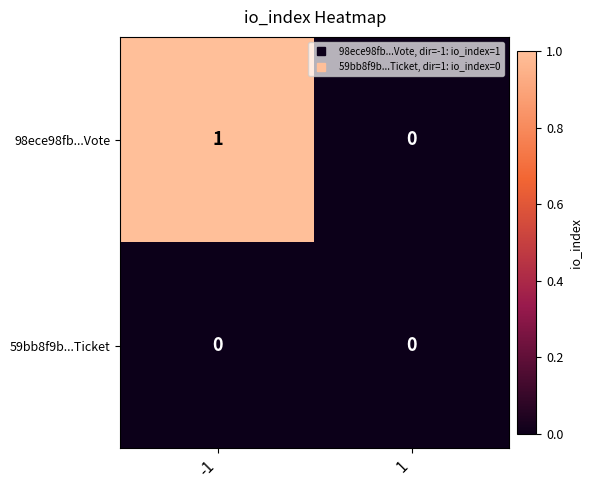

Rank the series by their maximum value, from highest to lowest.

98ece98fb...Vote, 59bb8f9b...Ticket